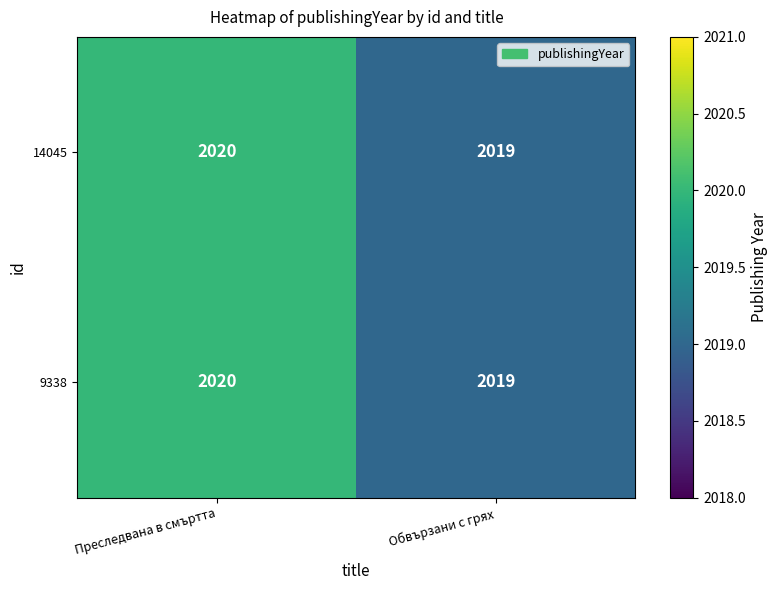

Is it true that 14045 equals 2020 at Преследвана в смъртта?

True